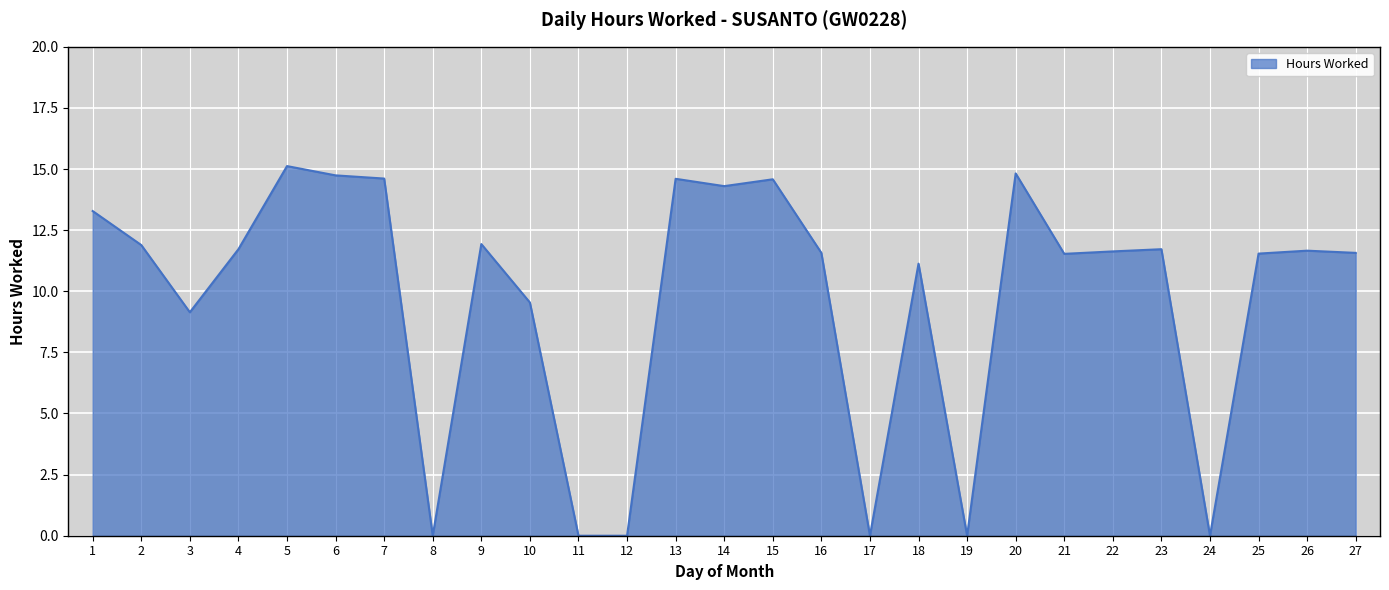

How many categories are shown in the chart?

27